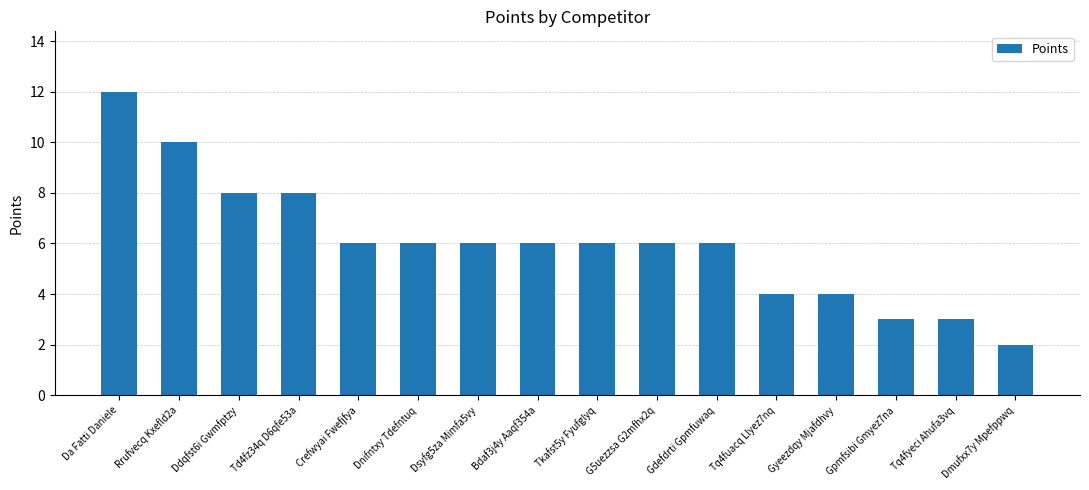

The value at Rrufvecq Kxefld2a is 10. True or false?

True